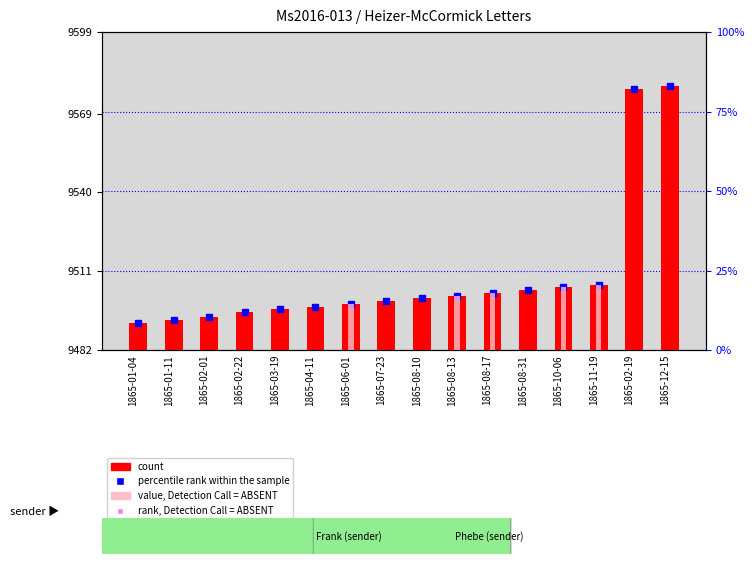

How many bars are there in total?

16